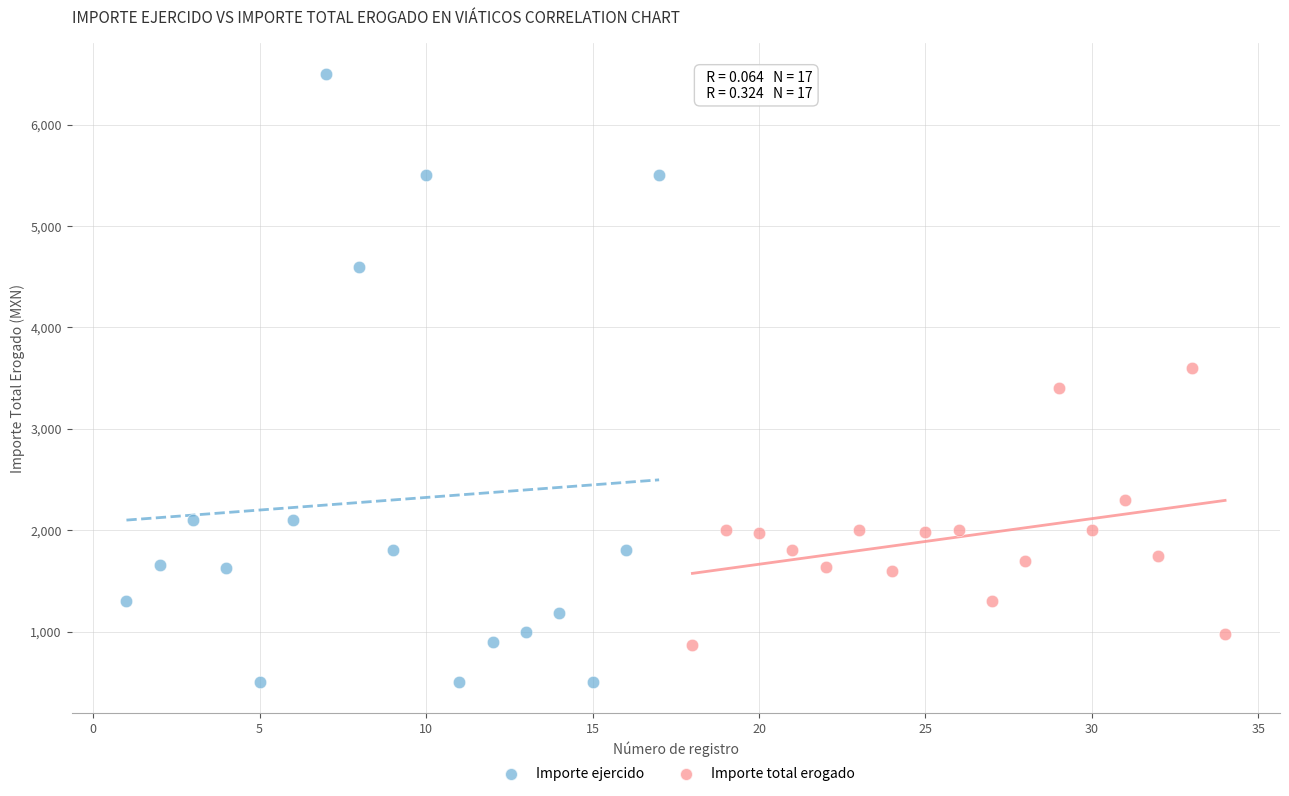

Which series contains the lowest Y value?

Importe ejercido